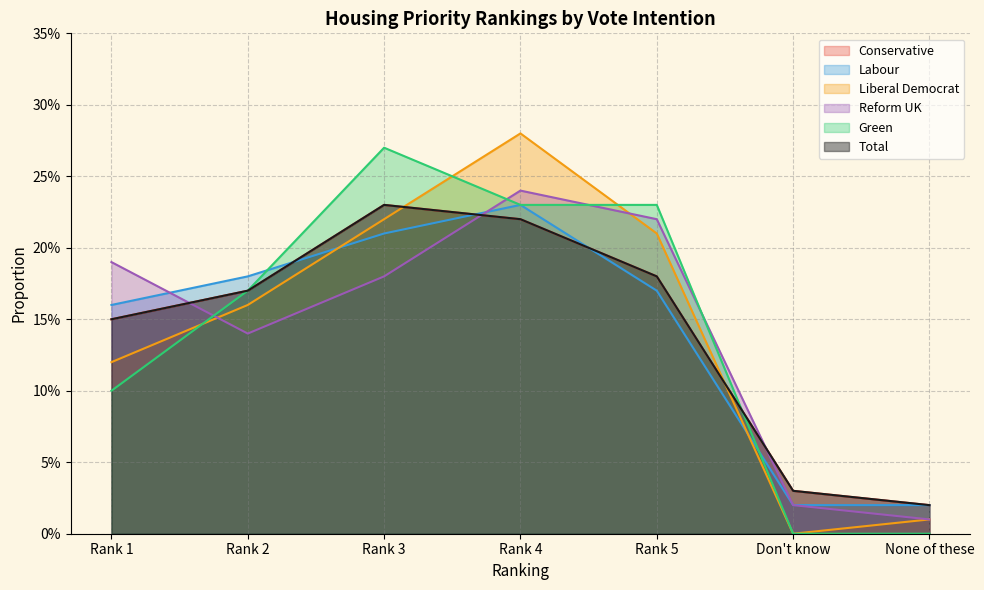

Reading right to left, transcribe all the data shown in this chart.

Conservative: 0.0	0.0	0.2	0.2	0.2	0.2	0.1
Labour: 0.0	0.0	0.2	0.2	0.2	0.2	0.2
Liberal Democrat: 0.0	0.0	0.2	0.3	0.2	0.2	0.1
Reform UK: 0.0	0.0	0.2	0.2	0.2	0.1	0.2
Green: 0.0	0.0	0.2	0.2	0.3	0.2	0.1
Total: 0.0	0.0	0.2	0.2	0.2	0.2	0.1